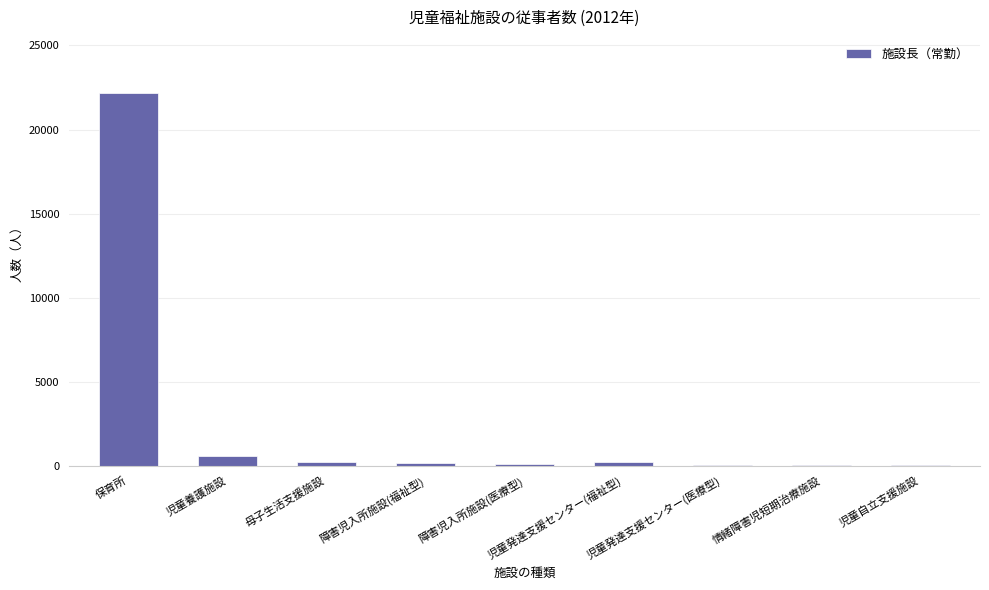

Which label corresponds to the largest value in the chart?

保育所